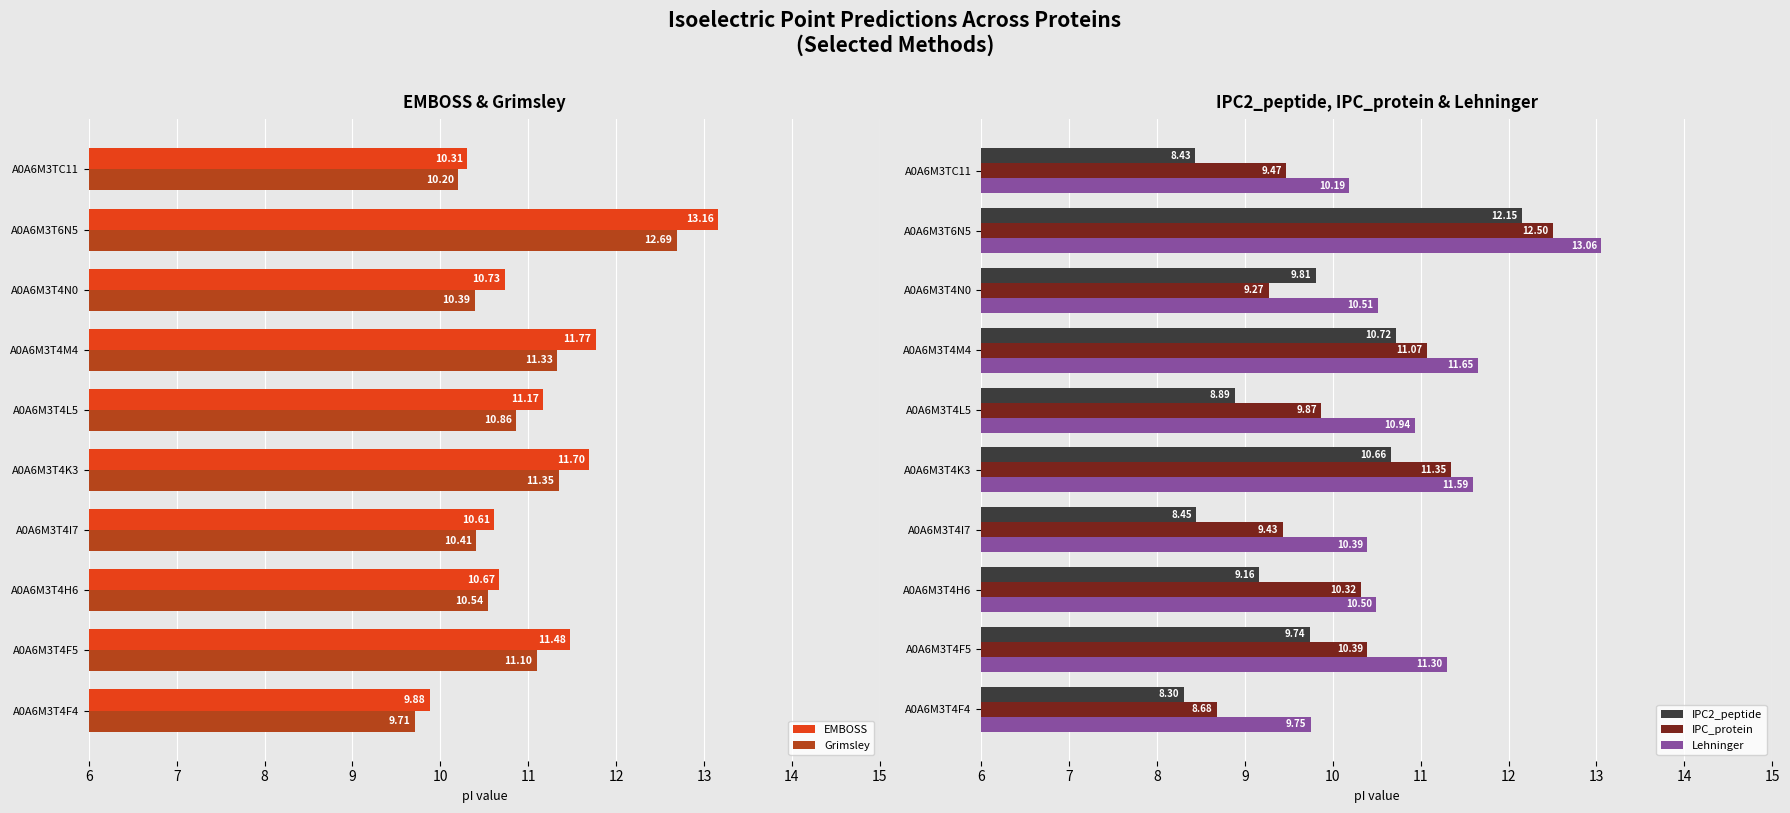

Reading left to right, transcribe all the data shown in this chart.

EMBOSS: 9.9	11.5	10.7	10.6	11.7	11.2	11.8	10.7	13.2	10.3
Grimsley: 9.7	11.1	10.5	10.4	11.3	10.9	11.3	10.4	12.7	10.2
IPC2_peptide: 8.3	9.7	9.2	8.4	10.7	8.9	10.7	9.8	12.1	8.4
IPC_protein: 8.7	10.4	10.3	9.4	11.3	9.9	11.1	9.3	12.5	9.5
Lehninger: 9.8	11.3	10.5	10.4	11.6	10.9	11.7	10.5	13.1	10.2